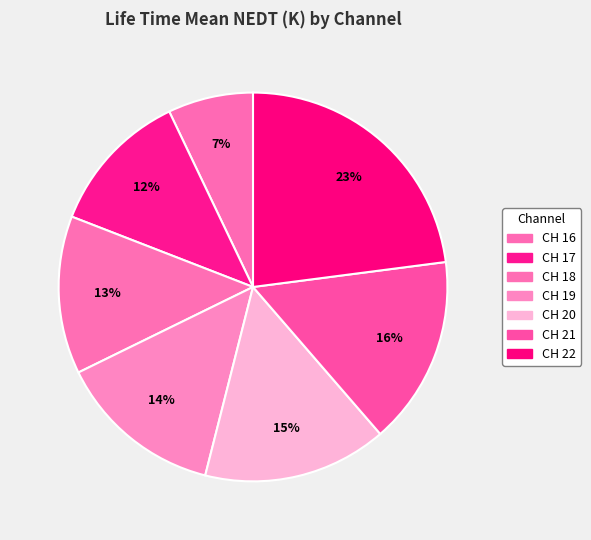

How many segments does this pie chart have?

7